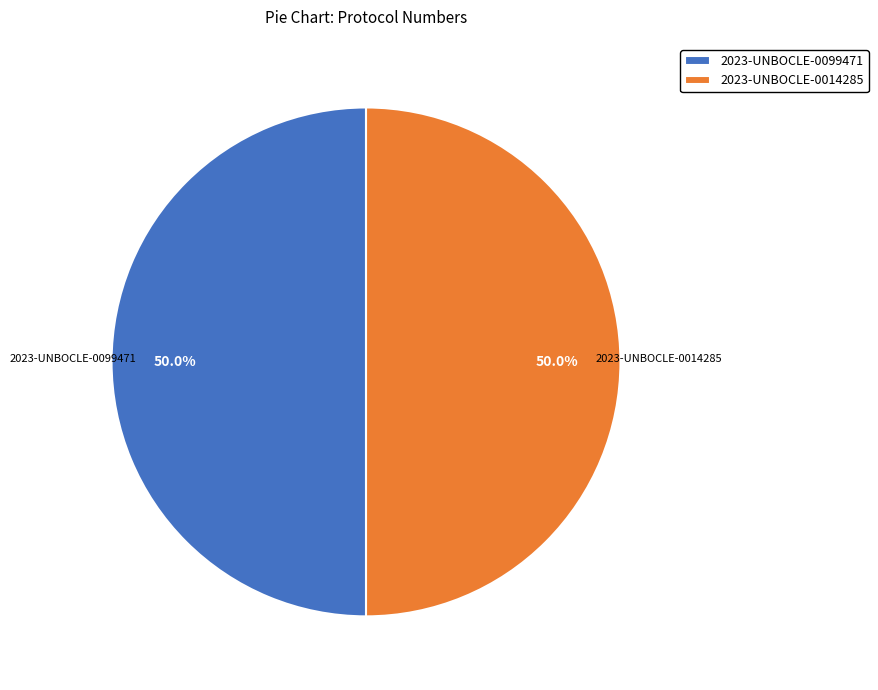

What is the ratio of the value at 2023-UNBOCLE-0099471 to the value at 2023-UNBOCLE-0014285?

1.0